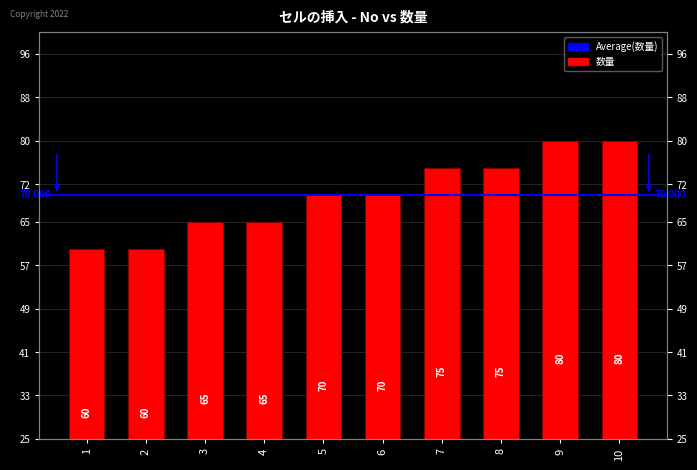

What is the maximum value shown in the chart?

80